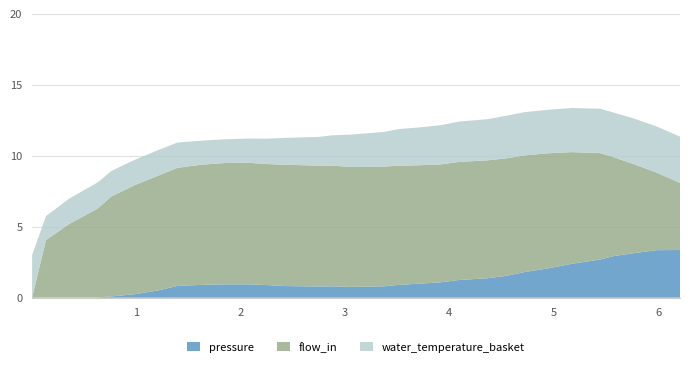

What is the maximum value for pressure?

3.4